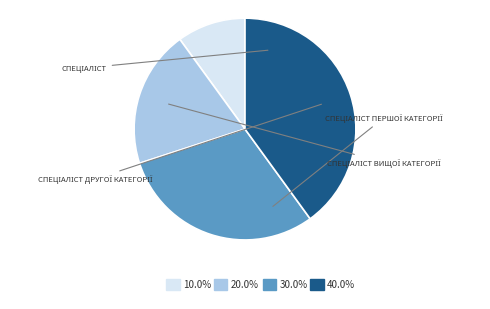

Is there any slice that represents more than half of the pie?

No